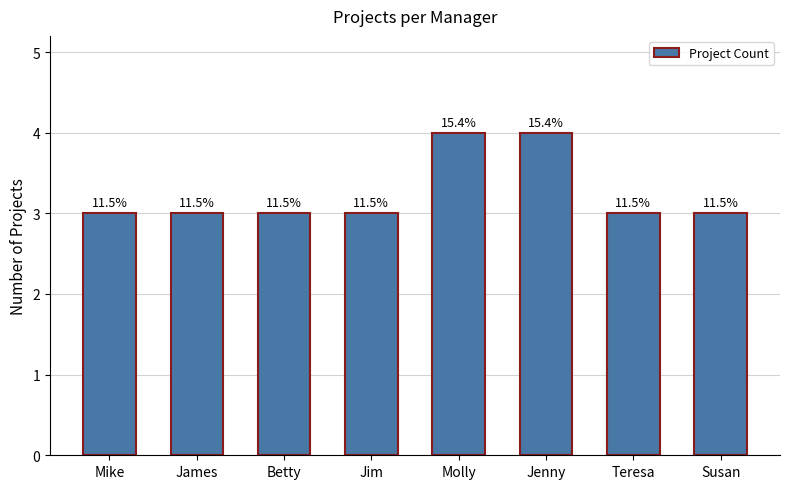

Rank the categories by value from highest to lowest.

Molly, Jenny, Mike, James, Betty, Jim, Teresa, Susan